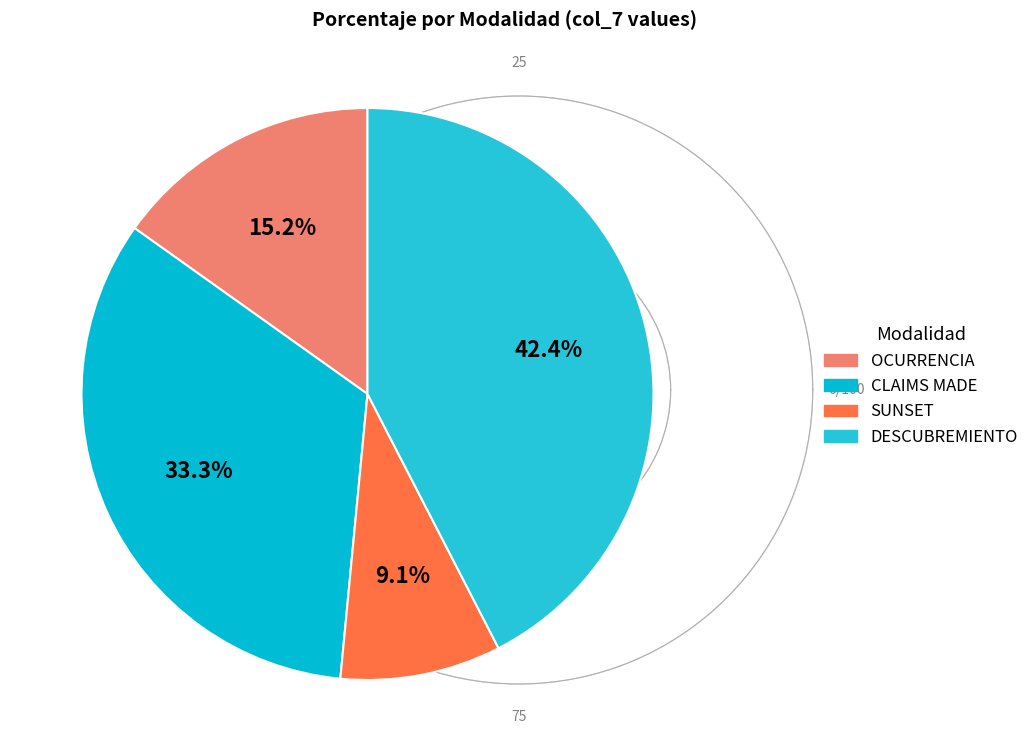

Is it true that OCURRENCIA is 15% of the pie?

True